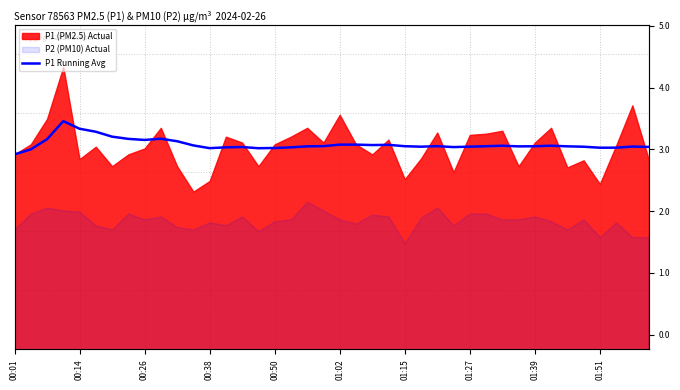

Does the chart display data point markers on the line(s)?

No